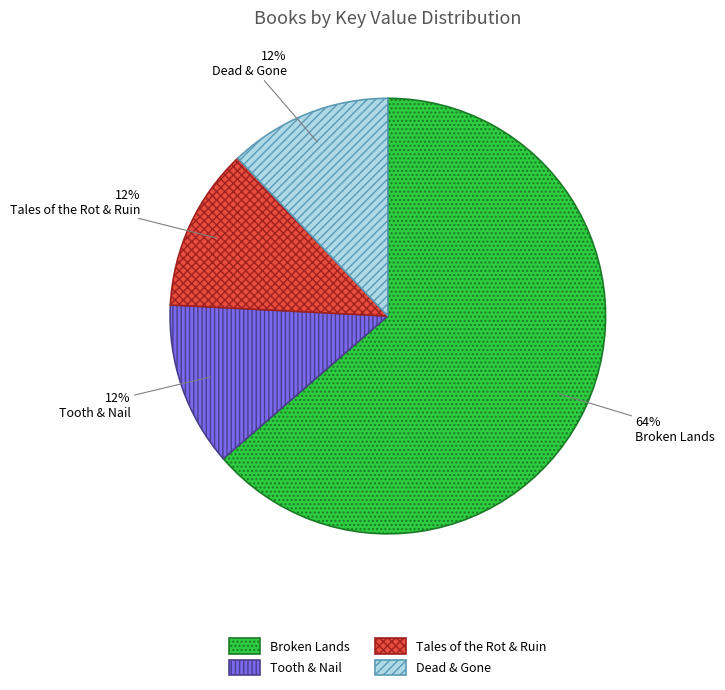

How many slices are in this pie chart?

4